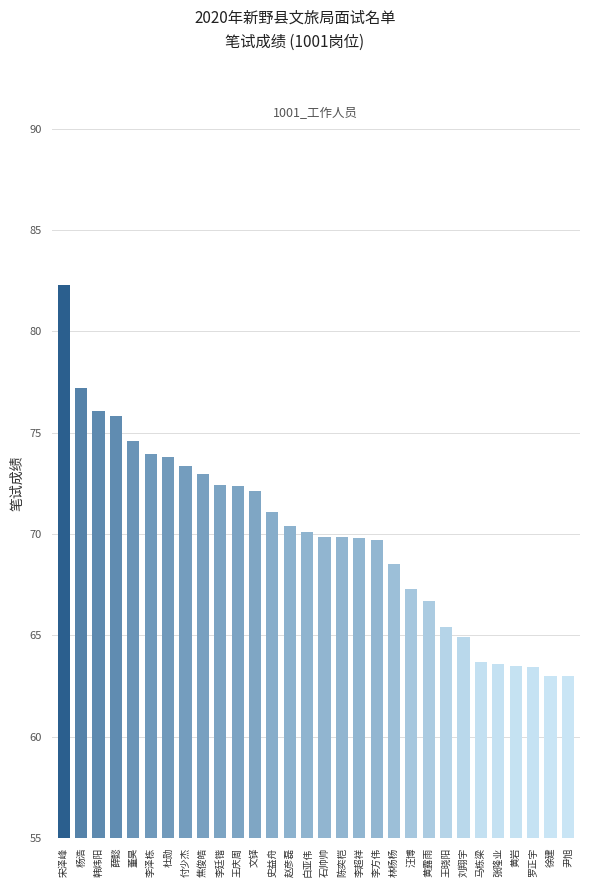

What position from the right is 文铎?

19